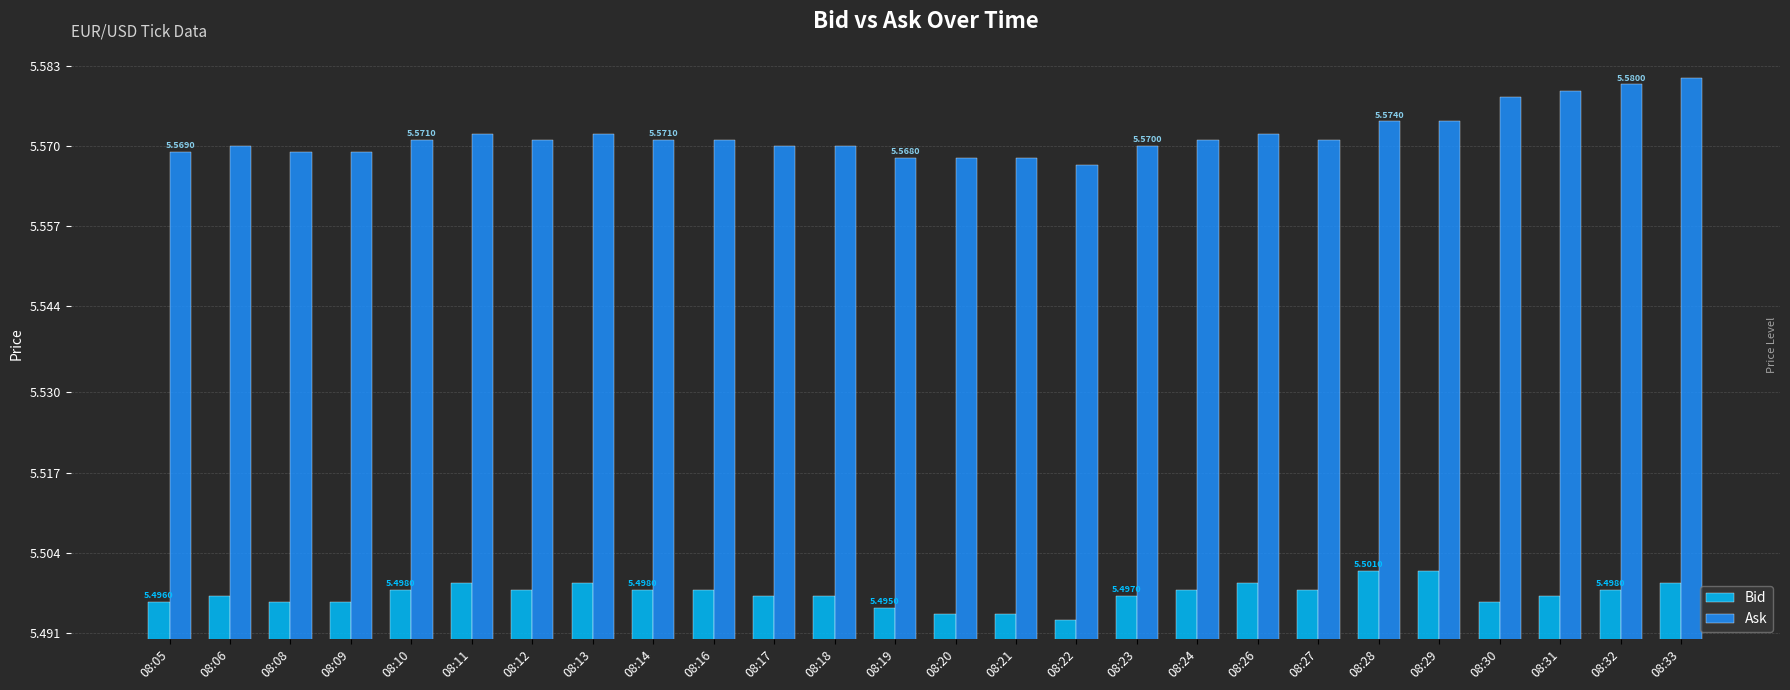

What is the sum of all Bid values?

142.9